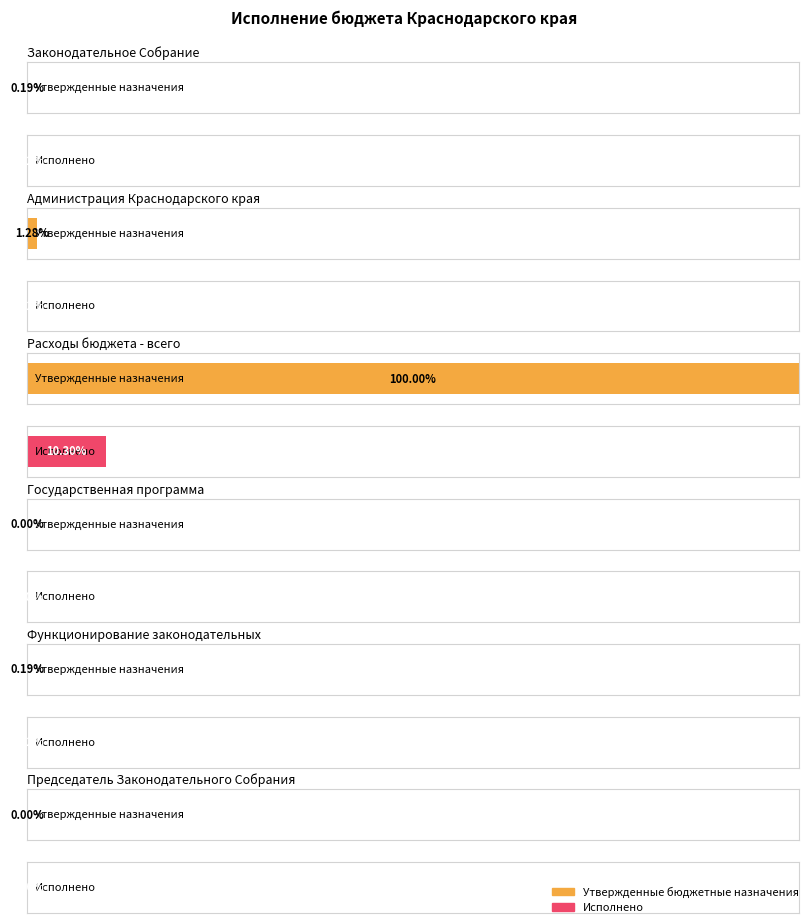

How many series are shown in this chart?

2